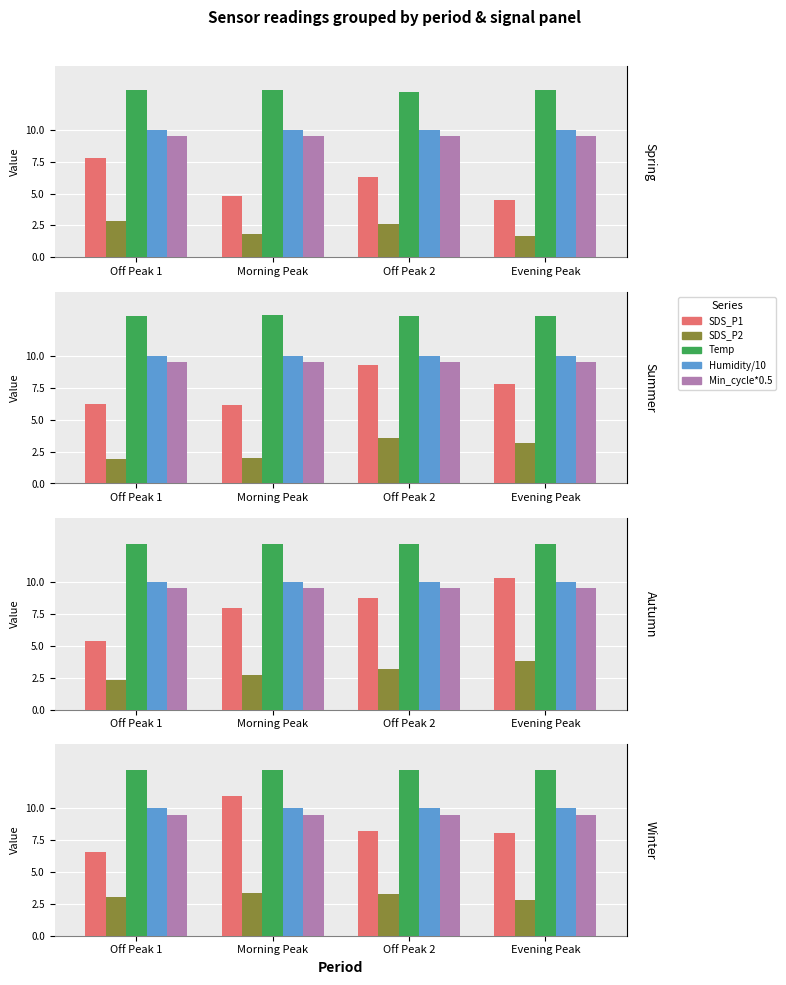

At which label does Temp reach its minimum?

Off Peak 1